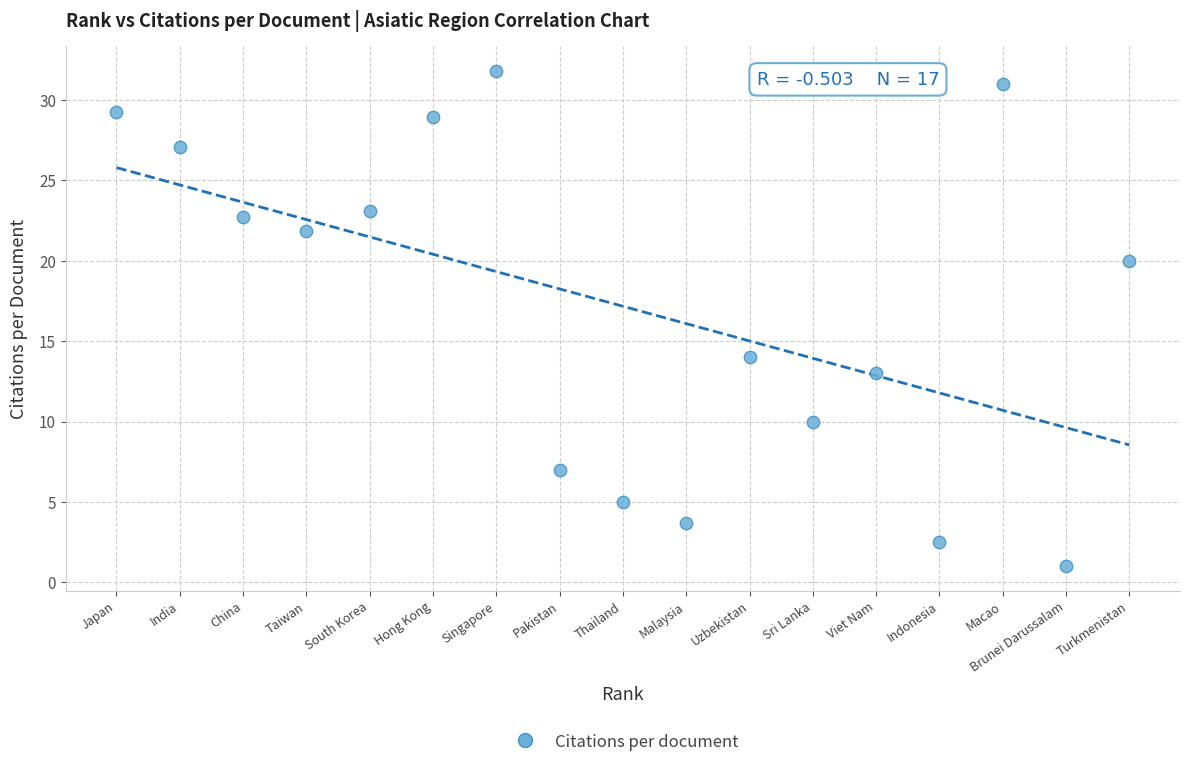

What is the range of Y values (max minus min)?

30.8